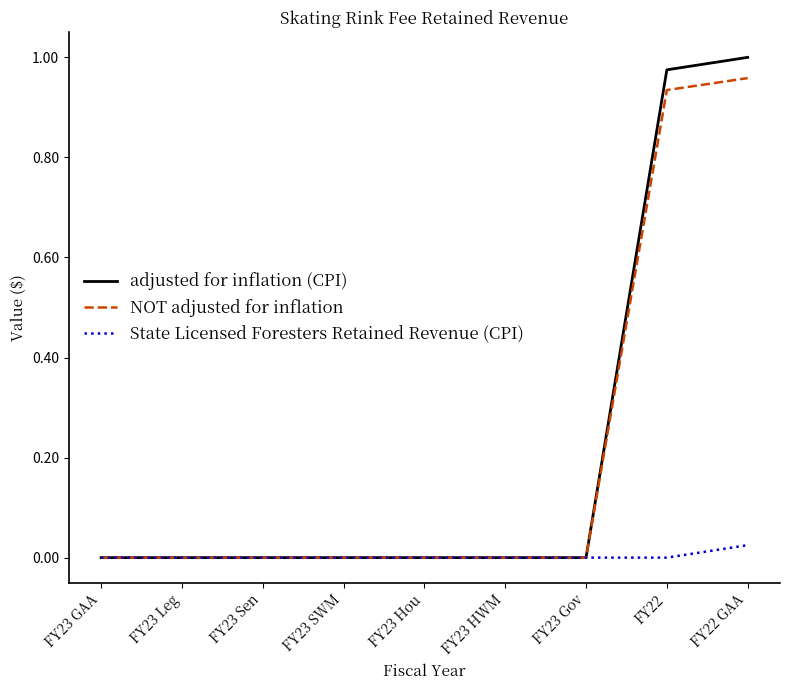

Is it true that NOT adjusted for inflation equals -0.5 at FY23 GAA?

False